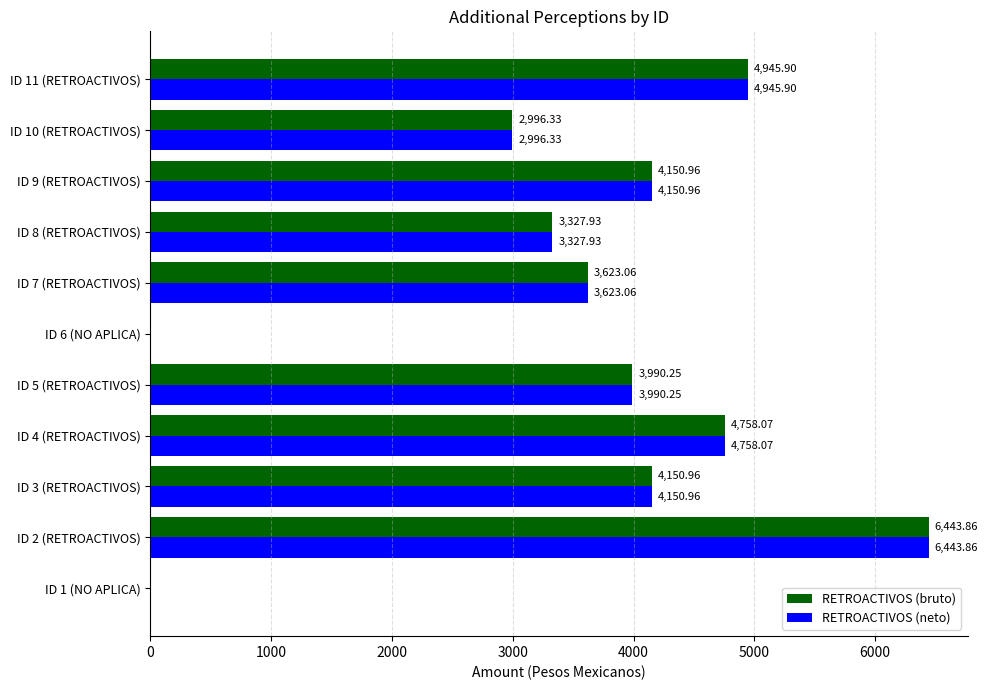

True or false: Monto bruto has a value of 1459.3 at ID 9 (RETROACTIVOS).

False